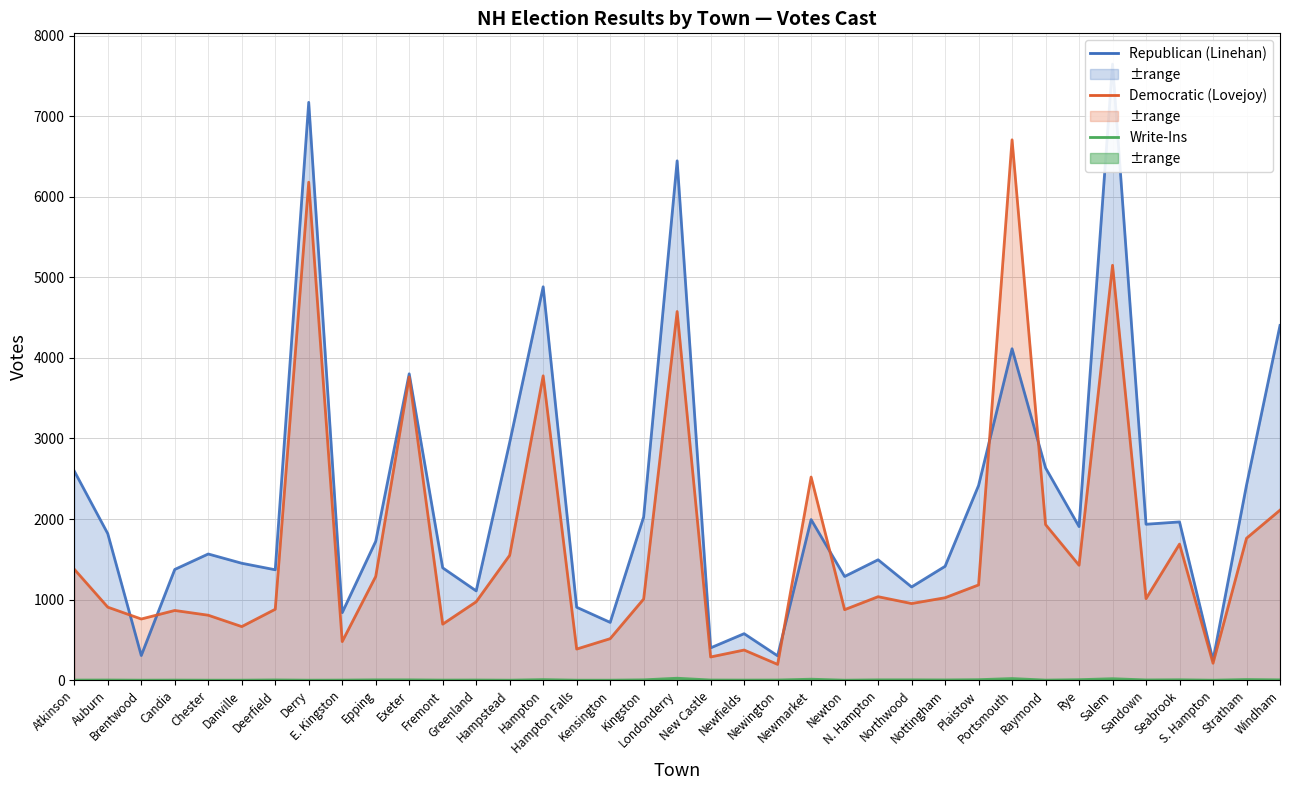

In Democratic (David J. Lovejoy), how many points are lower than both neighbors (excluding endpoints)?

12